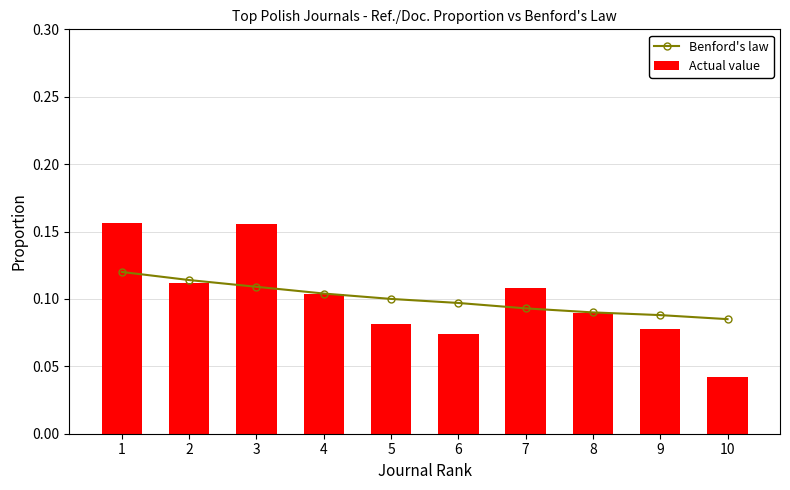

Rank the categories by Actual value value from lowest to highest.

10, 6, 9, 5, 8, 4, 7, 2, 3, 1